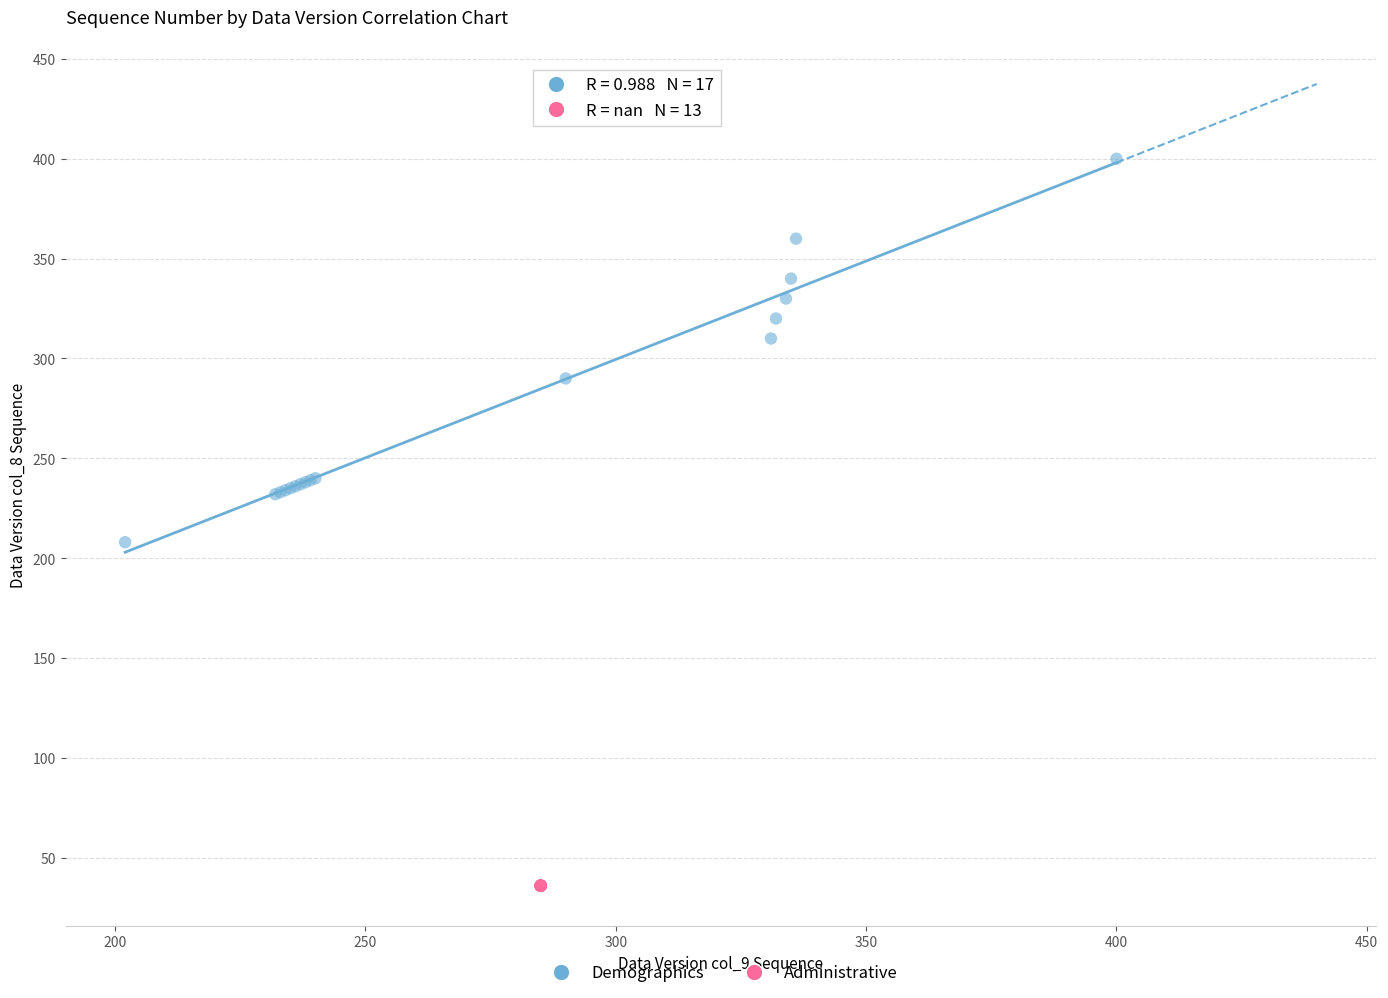

Which series contains the lowest Y value?

Administrative